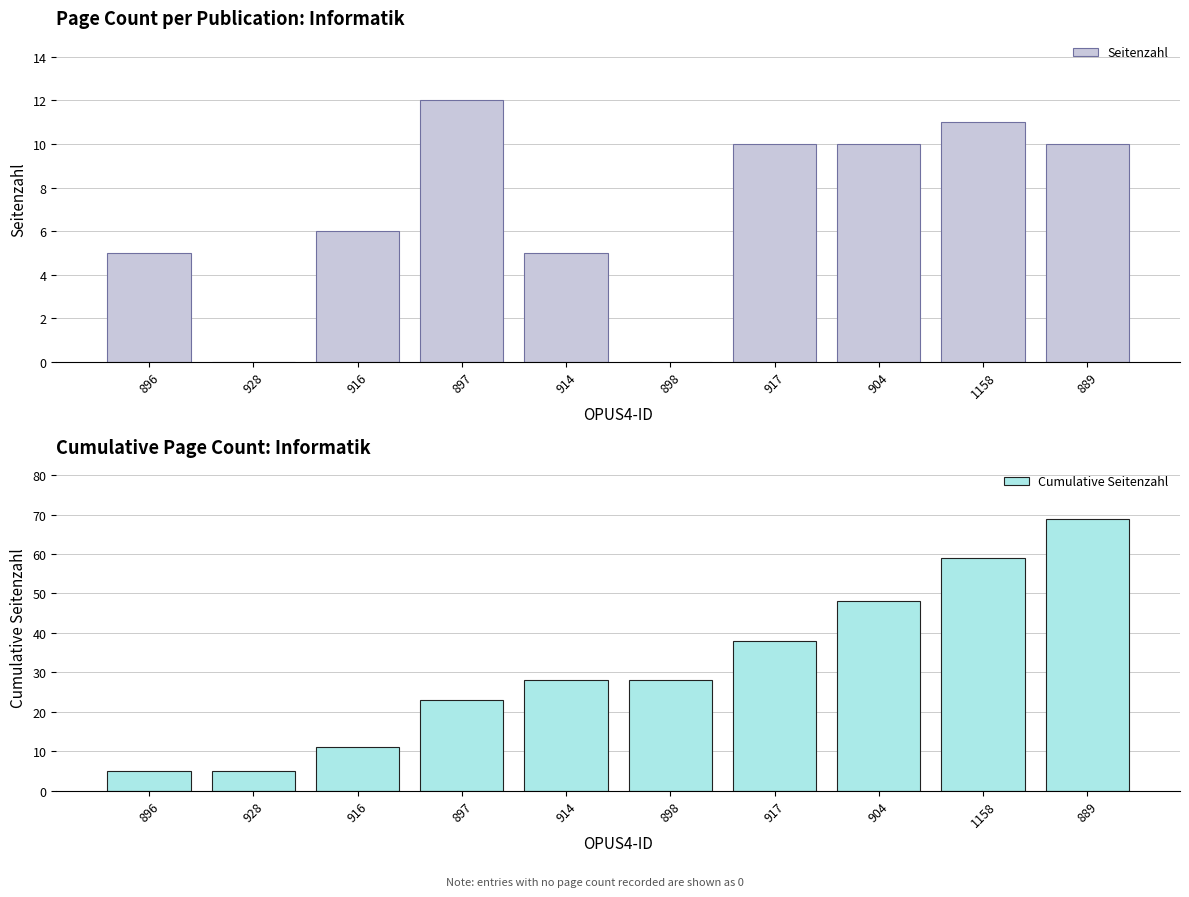

Does the chart contain stacked bars?

No